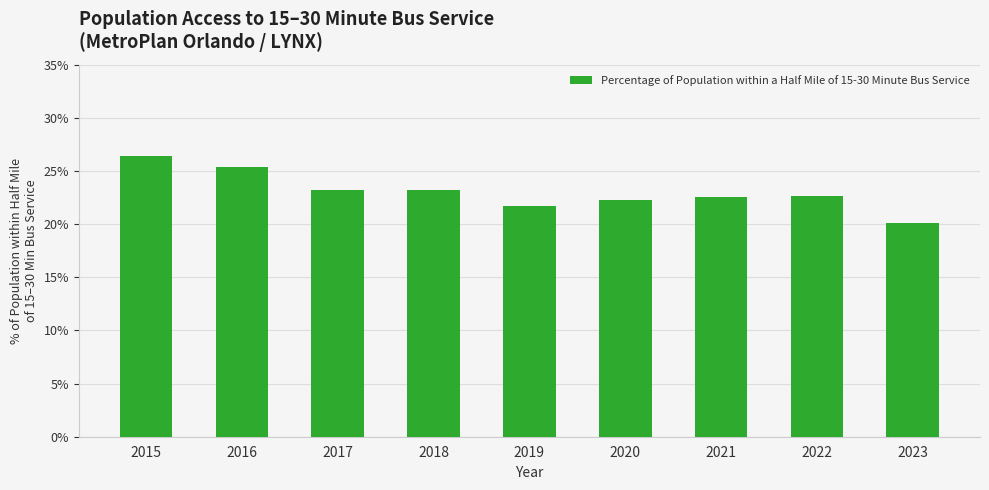

Are the bars horizontal?

No